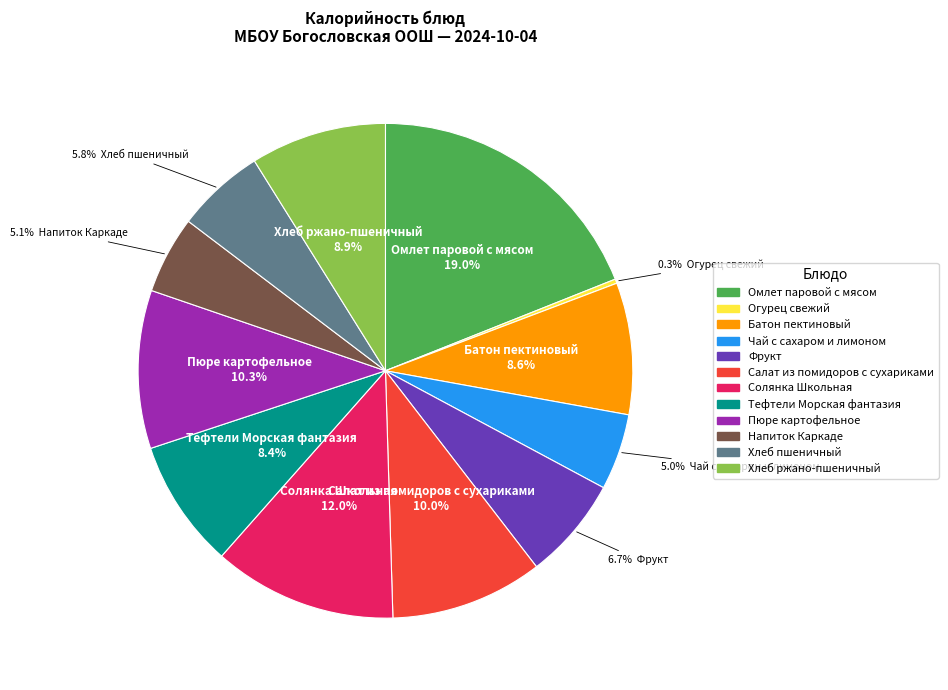

How many segments does this pie chart have?

12